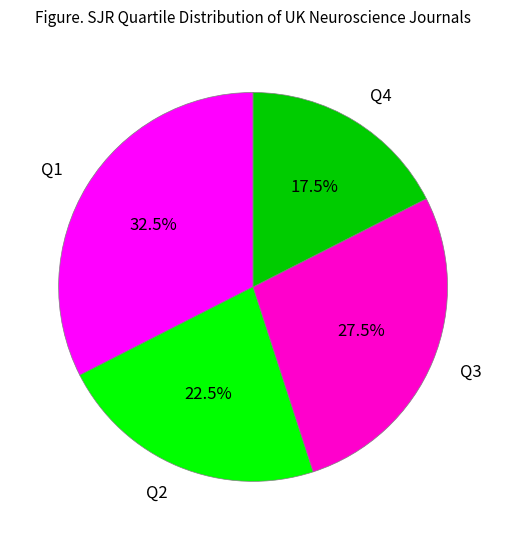

Which slice is the smallest?

Q4